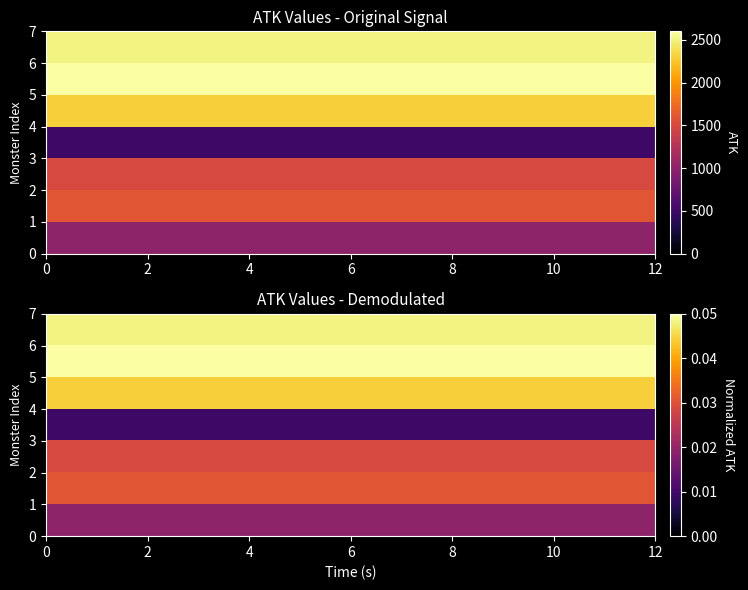

The row_4 series shows 0.1 at 0. True or false?

False